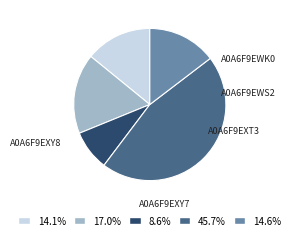

What is the smallest slice in the pie chart?

A0A6F9EXT3